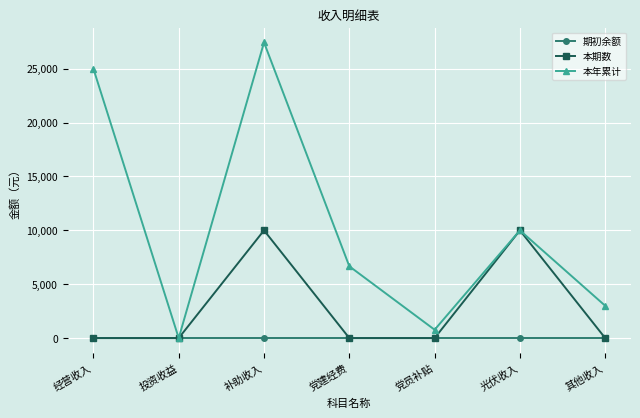

The value of 期初余额 at 光伏收入 is 0. True or false?

True